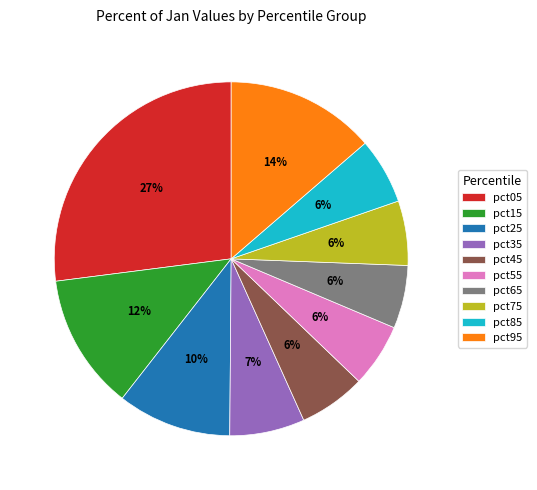

Combined, do pct85 and pct45 account for over 50%?

No